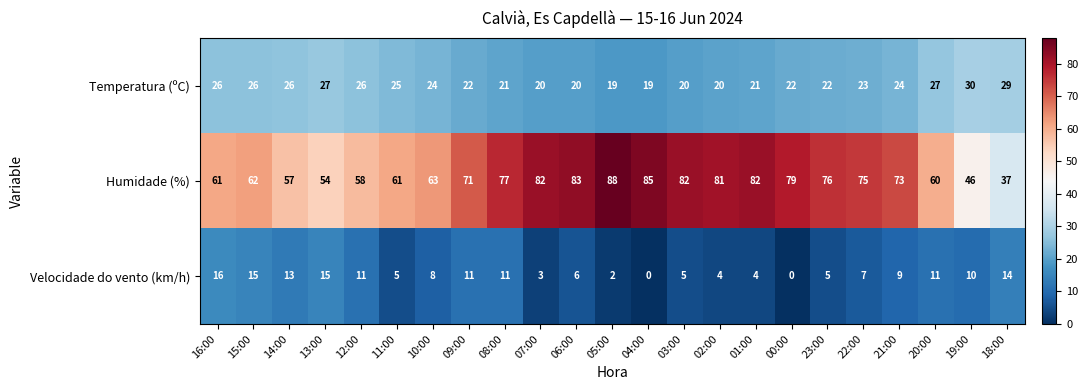

The Temperatura (ºC) series shows 35 at 20:00. True or false?

False